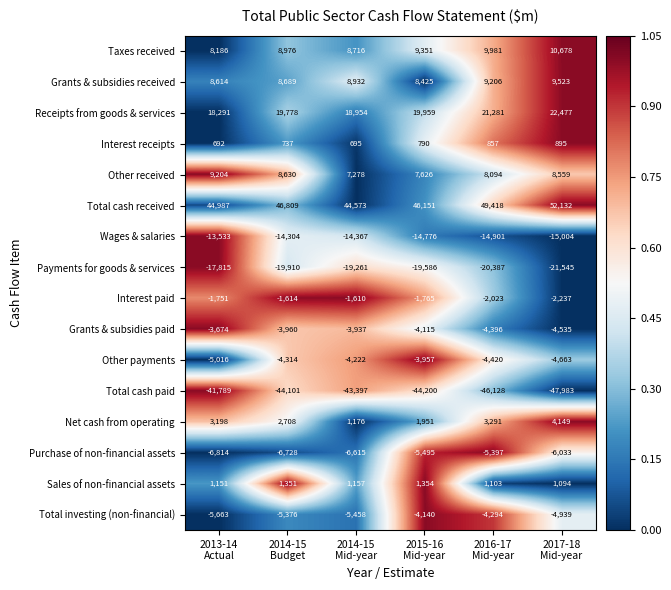

Which label corresponds to the smallest value in the chart?

2017-18
Mid-year